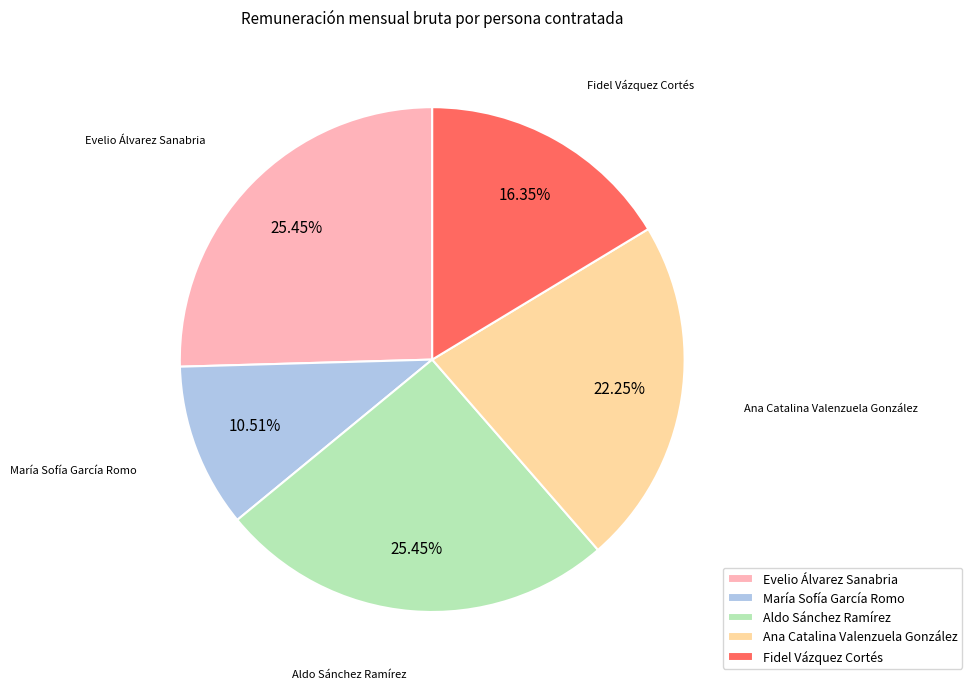

Is the sum of Evelio Álvarez Sanabria and Fidel Vázquez Cortés greater than half?

No